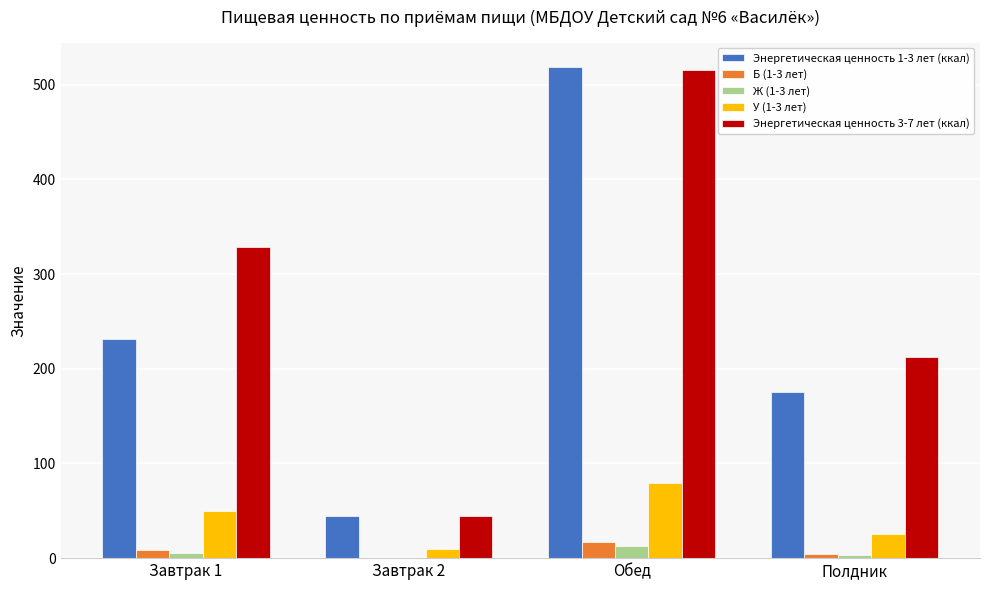

At which category is the sum across all series the highest?

Обед